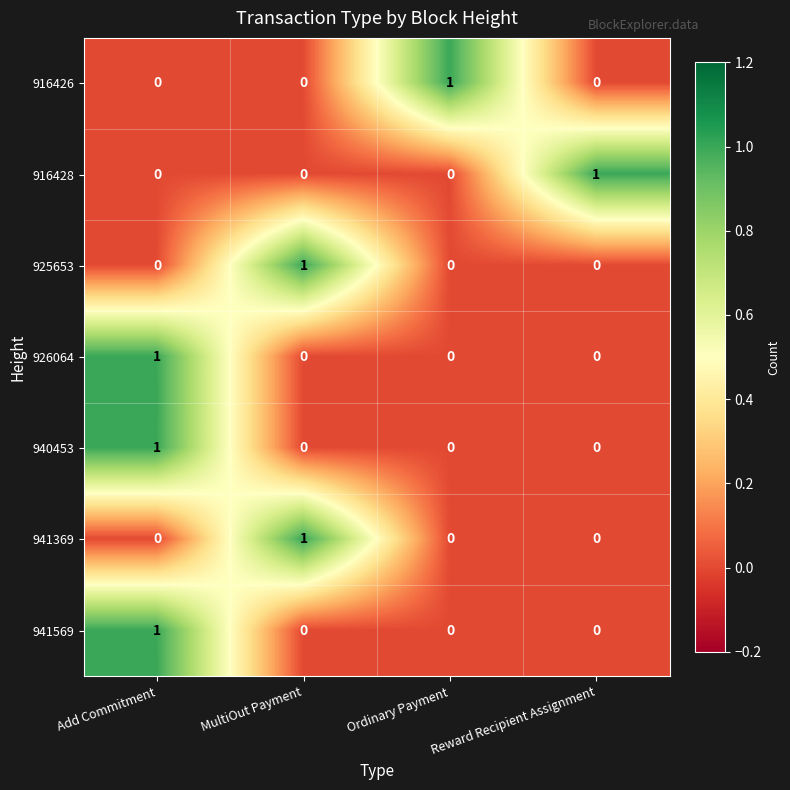

The value of 940453 at Add Commitment is 1. True or false?

True